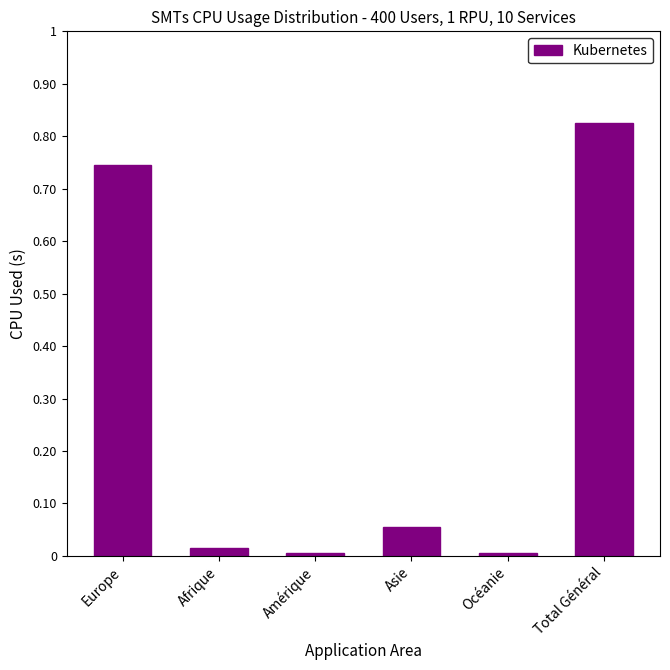

Are the bars horizontal?

No